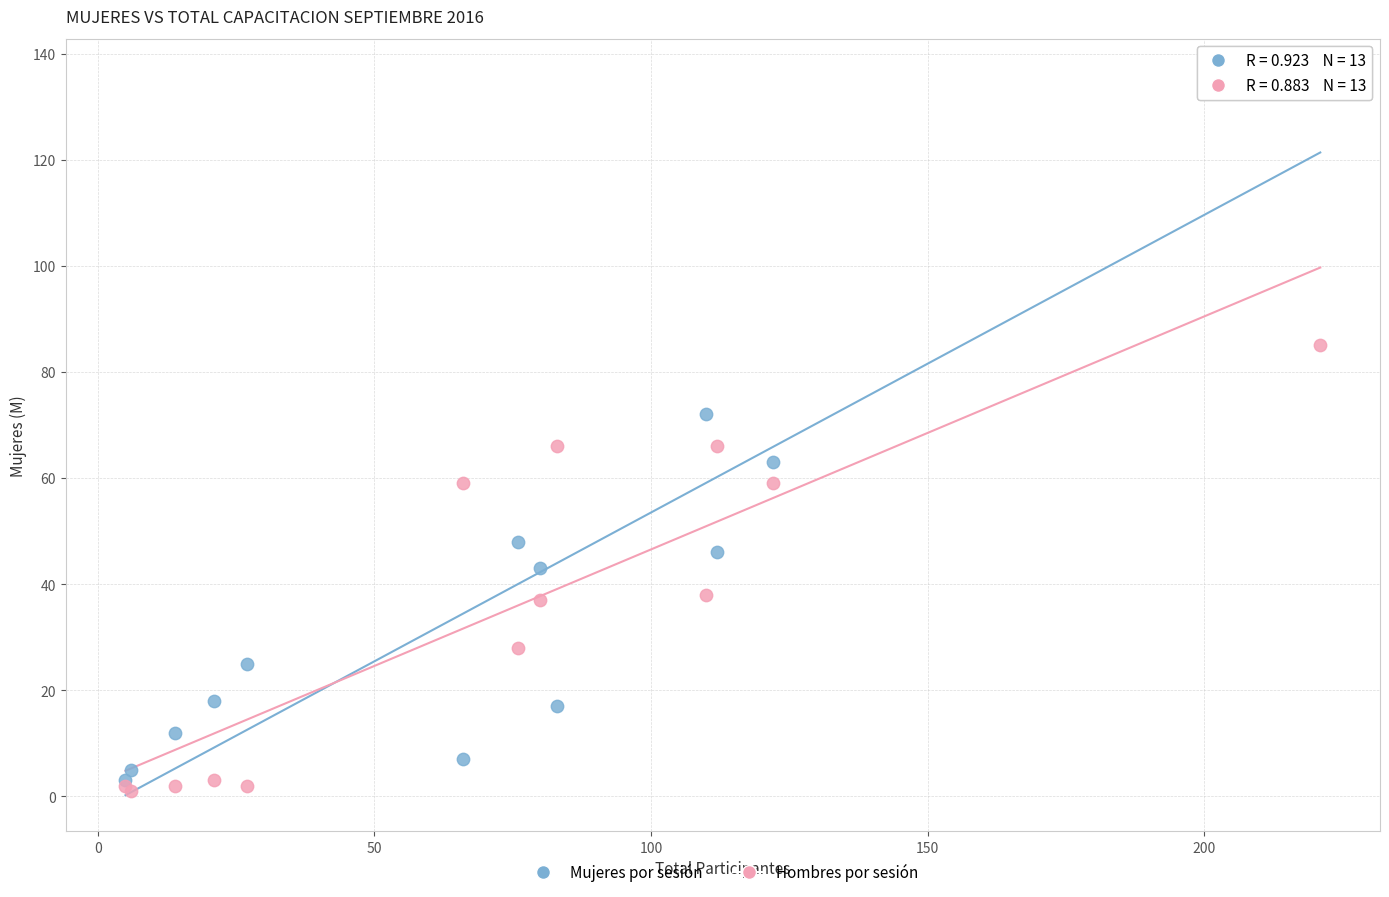

Which series has the widest spread of Y values?

Mujeres por sesión